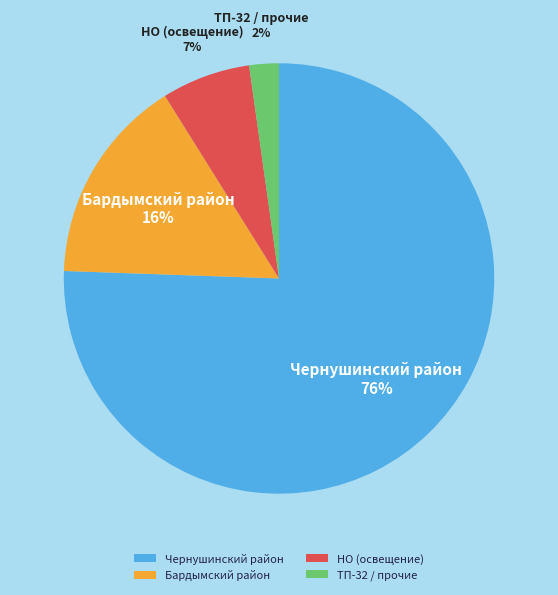

Is it true that Бардымский район is 16% of the pie?

True